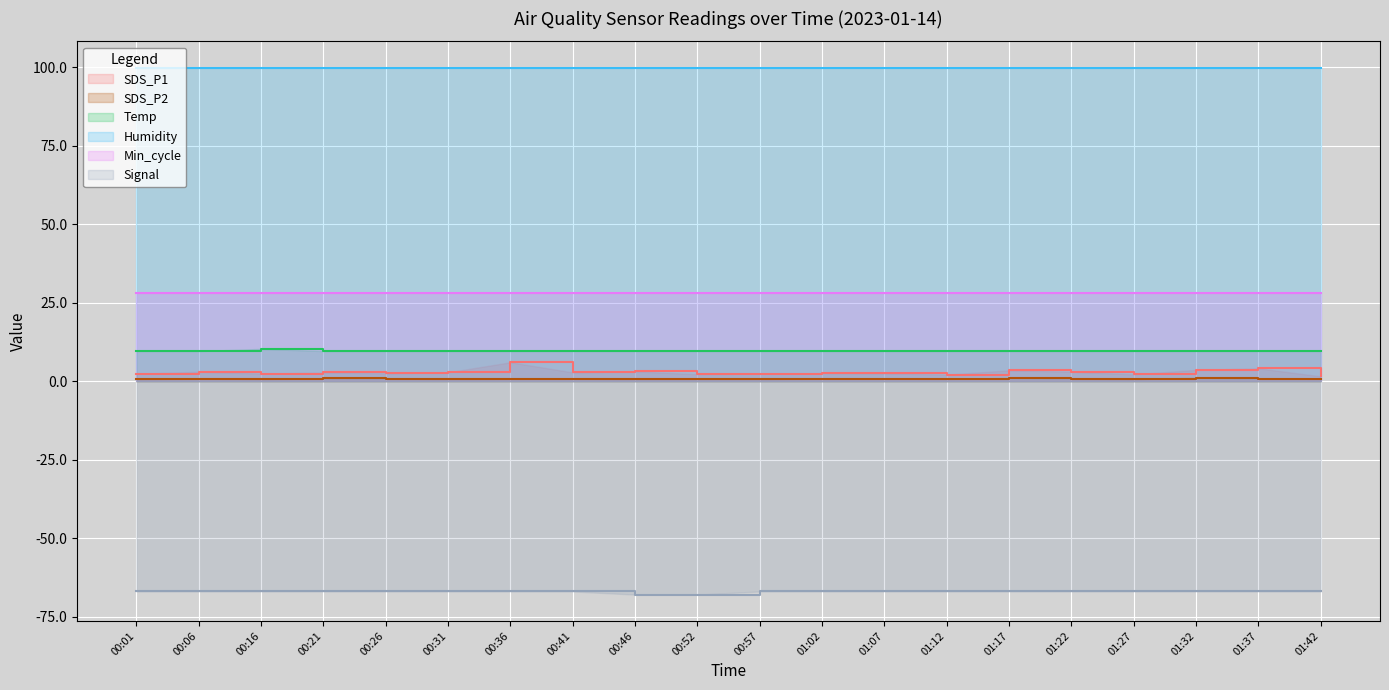

Which series has the largest total across all categories?

Humidity